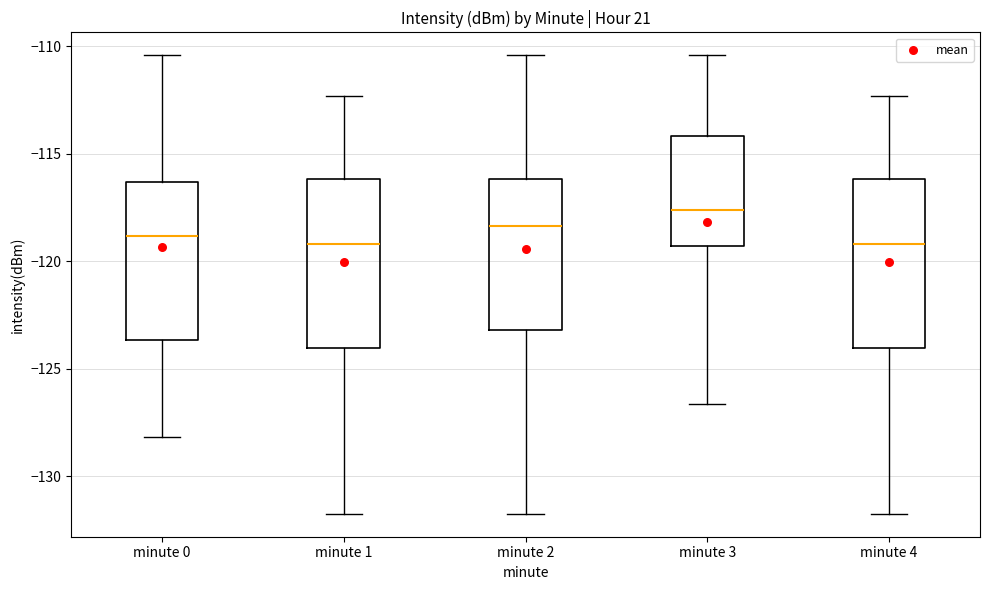

Reading left to right, read every box against the y-axis: the position of its median line, the range the box covers, and the ends of its whiskers. The values are not printed on the chart, so give them approximately, as read against the axis.

minute 0: median -119.0, box -123.5 to -116.5, whiskers -128.0 to -110.5
minute 1: median -119.0, box -124.0 to -116.0, whiskers -131.5 to -112.5
minute 2: median -118.5, box -123.0 to -116.0, whiskers -131.5 to -110.5
minute 3: median -117.5, box -119.5 to -114.0, whiskers -126.5 to -110.5
minute 4: median -119.0, box -124.0 to -116.0, whiskers -131.5 to -112.5